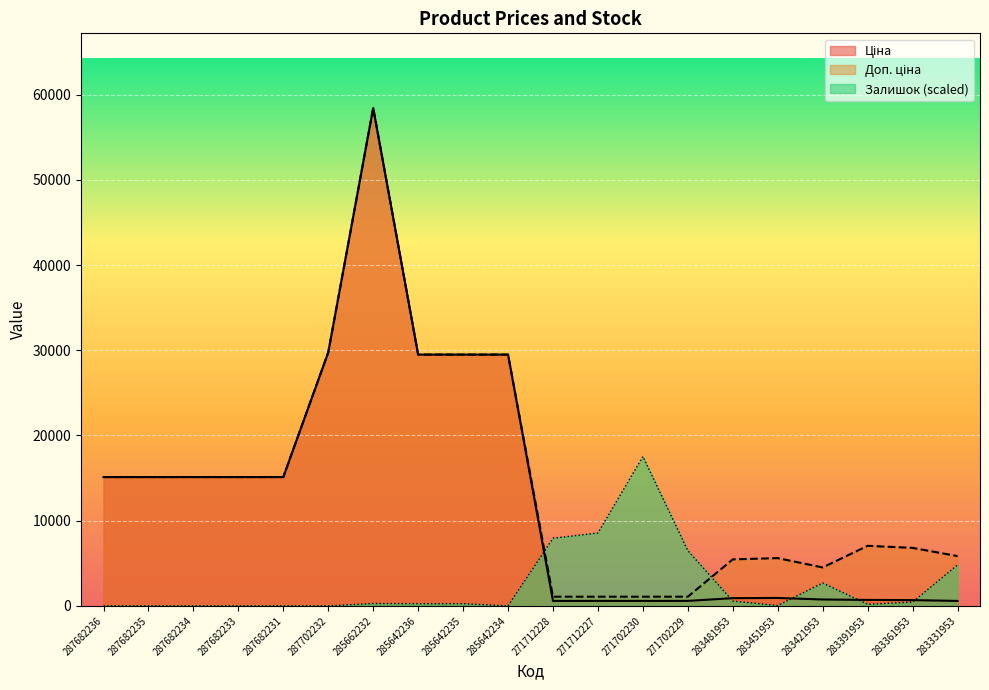

Between which two adjacent categories do Доп. ціна and Залишок first intersect?

285642234 and 271712228